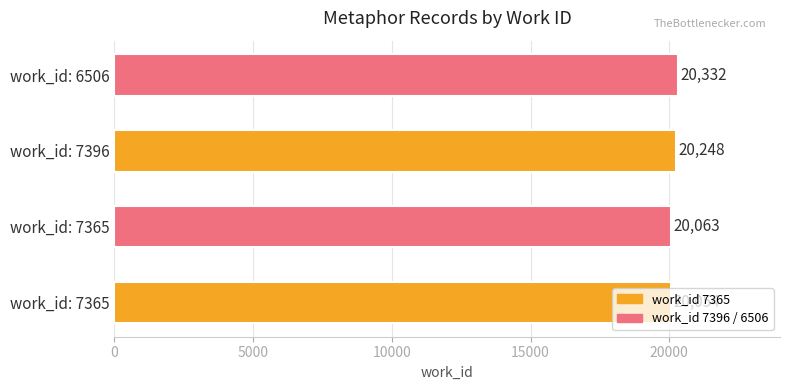

Which label corresponds to the largest value in the chart?

work_id: 6506